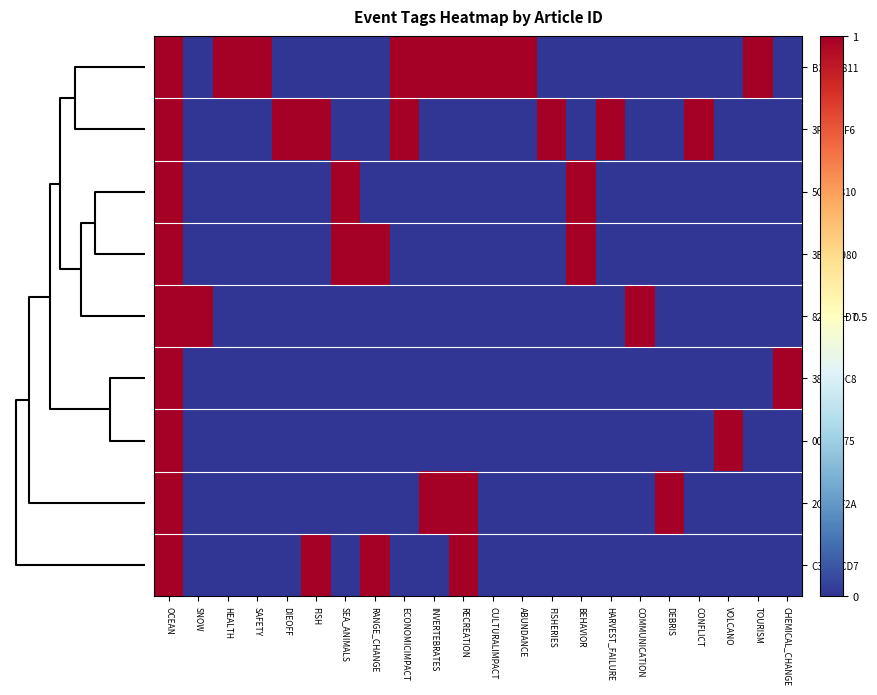

Reading left to right, what are all the values shown in this chart?

B3B1A811: OCEAN=1	SNOW=0	HEALTH=1	SAFETY=1	DIEOFF=0	FISH=0	SEA_ANIMALS=0	RANGE_CHANGE=0	ECONOMICIMPACT=1	INVERTEBRATES=1	RECREATION=1	CULTURALIMPACT=1	ABUNDANCE=1	FISHERIES=0	BEHAVIOR=0	HARVEST_FAILURE=0	COMMUNICATION=0	DEBRIS=0	CONFLICT=0	VOLCANO=0	TOURISM=1	CHEMICAL_CHANGE=0
3F0FA4F6: OCEAN=1	SNOW=0	HEALTH=0	SAFETY=0	DIEOFF=1	FISH=1	SEA_ANIMALS=0	RANGE_CHANGE=0	ECONOMICIMPACT=1	INVERTEBRATES=0	RECREATION=0	CULTURALIMPACT=0	ABUNDANCE=0	FISHERIES=1	BEHAVIOR=0	HARVEST_FAILURE=1	COMMUNICATION=0	DEBRIS=0	CONFLICT=1	VOLCANO=0	TOURISM=0	CHEMICAL_CHANGE=0
5CE2A810: OCEAN=1	SNOW=0	HEALTH=0	SAFETY=0	DIEOFF=0	FISH=0	SEA_ANIMALS=1	RANGE_CHANGE=0	ECONOMICIMPACT=0	INVERTEBRATES=0	RECREATION=0	CULTURALIMPACT=0	ABUNDANCE=0	FISHERIES=0	BEHAVIOR=1	HARVEST_FAILURE=0	COMMUNICATION=0	DEBRIS=0	CONFLICT=0	VOLCANO=0	TOURISM=0	CHEMICAL_CHANGE=0
3B0CA980: OCEAN=1	SNOW=0	HEALTH=0	SAFETY=0	DIEOFF=0	FISH=0	SEA_ANIMALS=1	RANGE_CHANGE=1	ECONOMICIMPACT=0	INVERTEBRATES=0	RECREATION=0	CULTURALIMPACT=0	ABUNDANCE=0	FISHERIES=0	BEHAVIOR=1	HARVEST_FAILURE=0	COMMUNICATION=0	DEBRIS=0	CONFLICT=0	VOLCANO=0	TOURISM=0	CHEMICAL_CHANGE=0
820DF1D7: OCEAN=1	SNOW=1	HEALTH=0	SAFETY=0	DIEOFF=0	FISH=0	SEA_ANIMALS=0	RANGE_CHANGE=0	ECONOMICIMPACT=0	INVERTEBRATES=0	RECREATION=0	CULTURALIMPACT=0	ABUNDANCE=0	FISHERIES=0	BEHAVIOR=0	HARVEST_FAILURE=0	COMMUNICATION=1	DEBRIS=0	CONFLICT=0	VOLCANO=0	TOURISM=0	CHEMICAL_CHANGE=0
38B269C8: OCEAN=1	SNOW=0	HEALTH=0	SAFETY=0	DIEOFF=0	FISH=0	SEA_ANIMALS=0	RANGE_CHANGE=0	ECONOMICIMPACT=0	INVERTEBRATES=0	RECREATION=0	CULTURALIMPACT=0	ABUNDANCE=0	FISHERIES=0	BEHAVIOR=0	HARVEST_FAILURE=0	COMMUNICATION=0	DEBRIS=0	CONFLICT=0	VOLCANO=0	TOURISM=0	CHEMICAL_CHANGE=1
0089F075: OCEAN=1	SNOW=0	HEALTH=0	SAFETY=0	DIEOFF=0	FISH=0	SEA_ANIMALS=0	RANGE_CHANGE=0	ECONOMICIMPACT=0	INVERTEBRATES=0	RECREATION=0	CULTURALIMPACT=0	ABUNDANCE=0	FISHERIES=0	BEHAVIOR=0	HARVEST_FAILURE=0	COMMUNICATION=0	DEBRIS=0	CONFLICT=0	VOLCANO=1	TOURISM=0	CHEMICAL_CHANGE=0
2C21CF2A: OCEAN=1	SNOW=0	HEALTH=0	SAFETY=0	DIEOFF=0	FISH=0	SEA_ANIMALS=0	RANGE_CHANGE=0	ECONOMICIMPACT=0	INVERTEBRATES=1	RECREATION=1	CULTURALIMPACT=0	ABUNDANCE=0	FISHERIES=0	BEHAVIOR=0	HARVEST_FAILURE=0	COMMUNICATION=0	DEBRIS=1	CONFLICT=0	VOLCANO=0	TOURISM=0	CHEMICAL_CHANGE=0
C37FDCD7: OCEAN=1	SNOW=0	HEALTH=0	SAFETY=0	DIEOFF=0	FISH=1	SEA_ANIMALS=0	RANGE_CHANGE=1	ECONOMICIMPACT=0	INVERTEBRATES=0	RECREATION=1	CULTURALIMPACT=0	ABUNDANCE=0	FISHERIES=0	BEHAVIOR=0	HARVEST_FAILURE=0	COMMUNICATION=0	DEBRIS=0	CONFLICT=0	VOLCANO=0	TOURISM=0	CHEMICAL_CHANGE=0